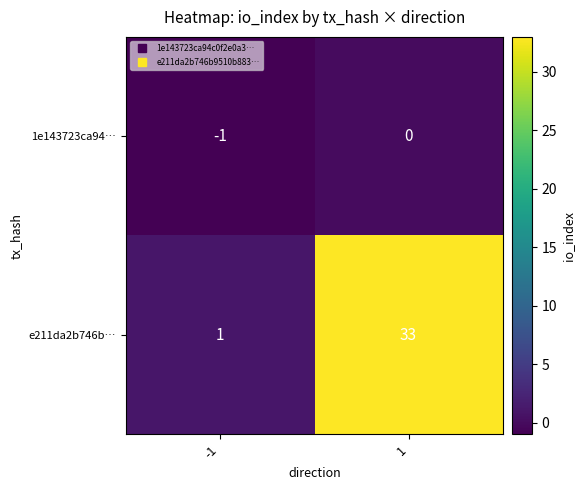

Which series has the widest spread of values?

e211da2b746b…